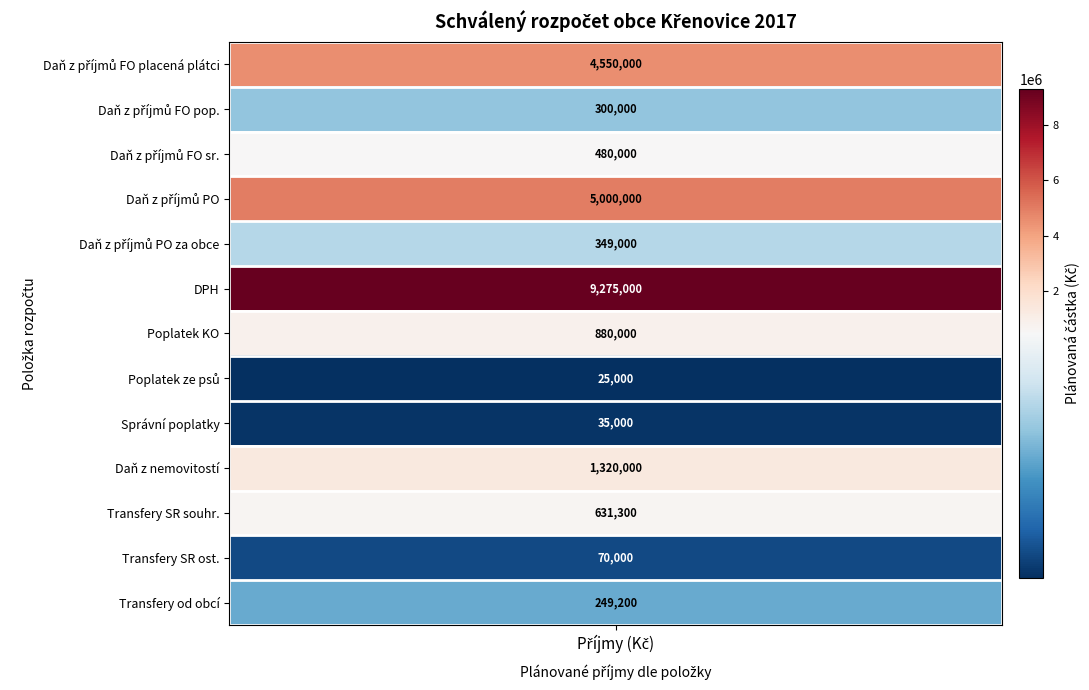

How many values in the Transfery od obcí series exceed 0?

1